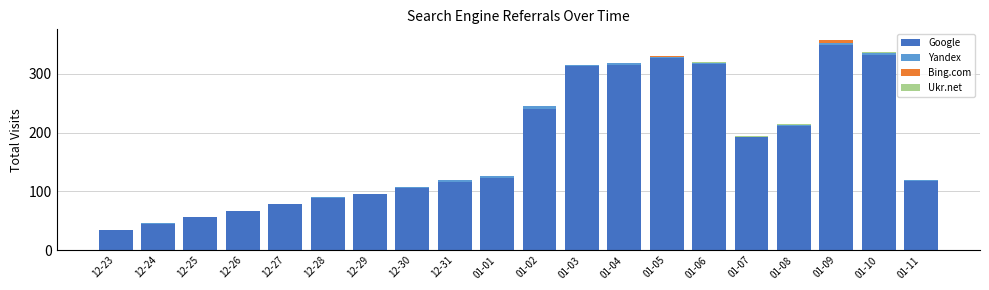

The value of Google at 12-26 is 44. True or false?

False